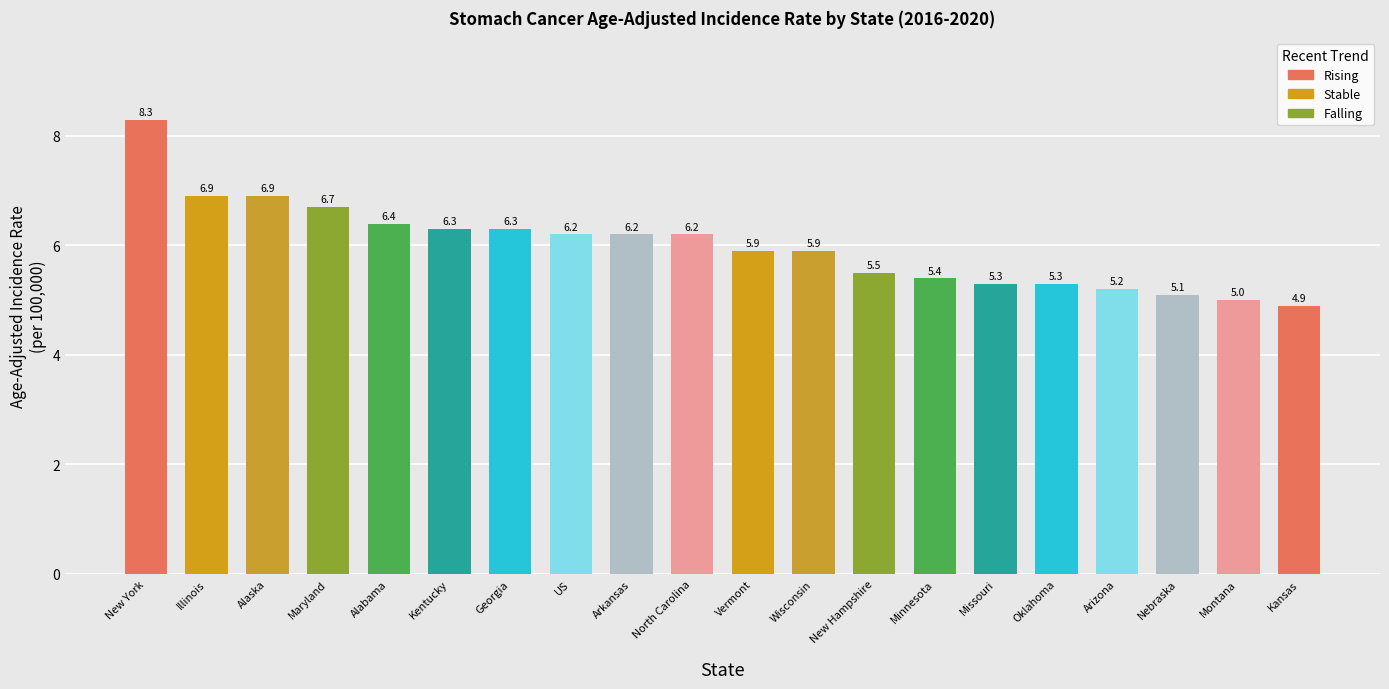

What is the change in value from Illinois to Kentucky?

-0.6